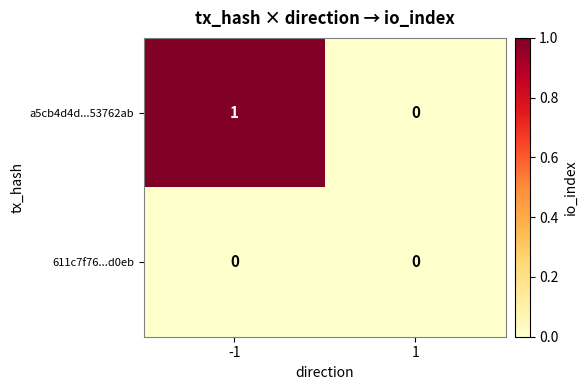

List the series in order of their peak value, lowest first.

611c7f76...d0eb, a5cb4d4d...53762ab